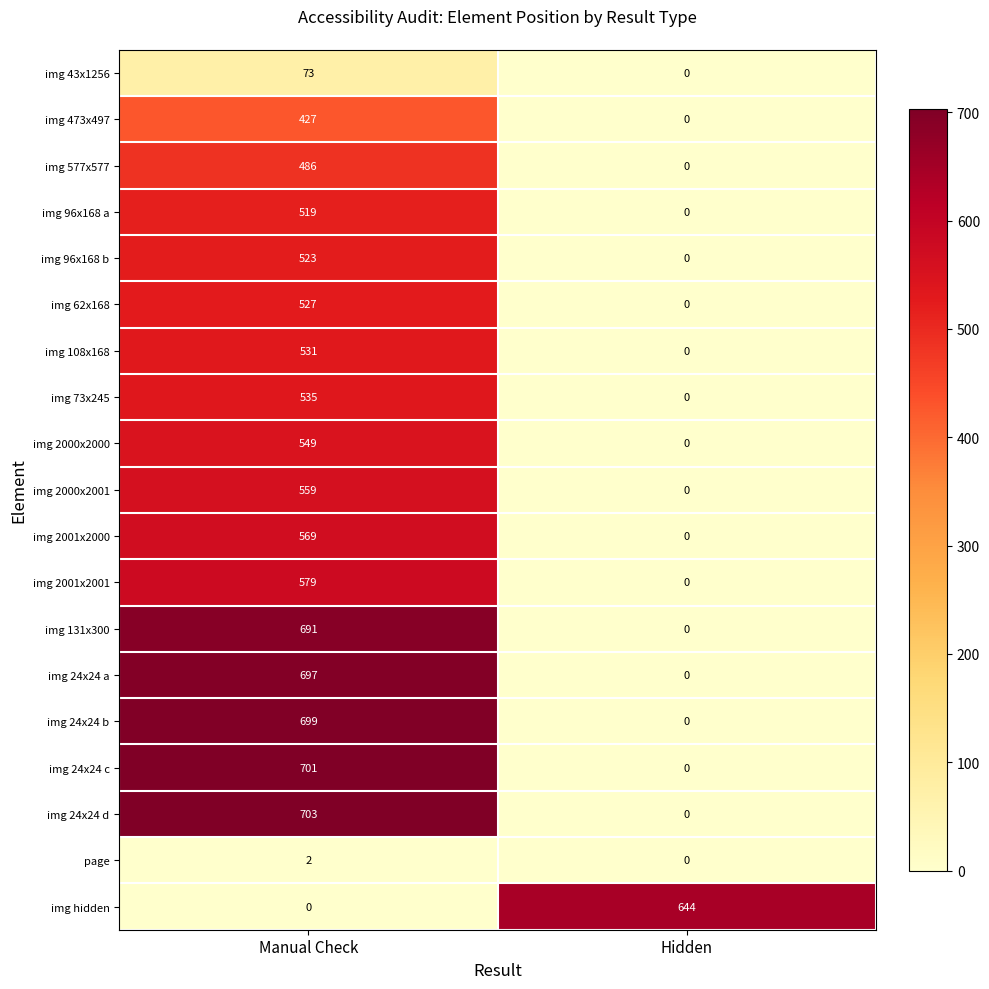

True or false: img 24x24 d has a value of -351 at Hidden.

False